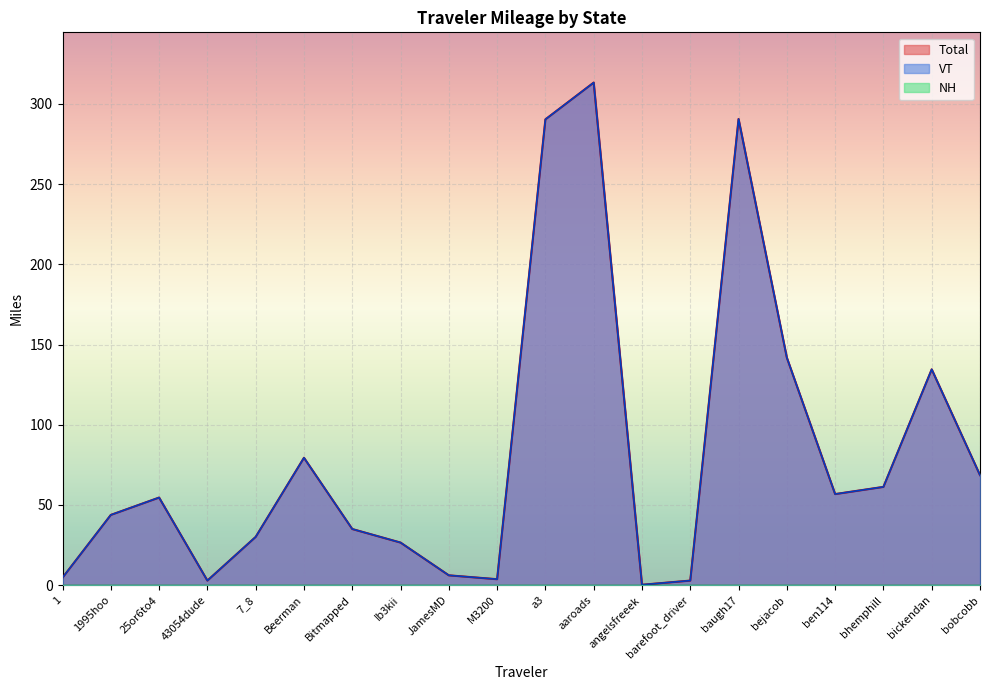

What is the value of the Total point at the 7th from the left?

35.0